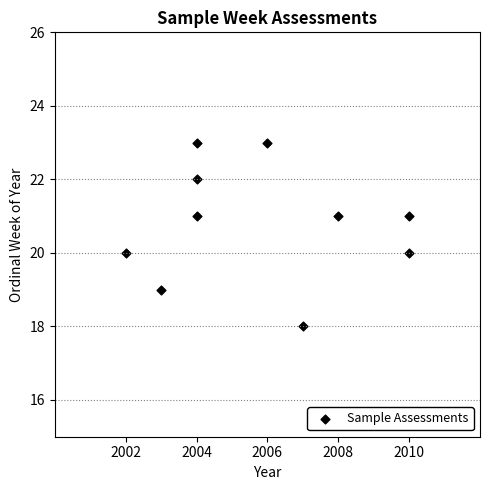

What is the average Y value?

21